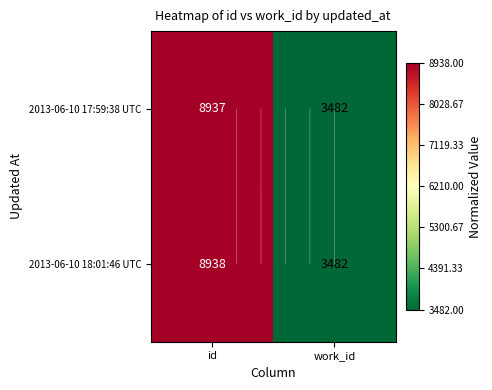

Which series has the widest spread of values?

2013-06-10 18:01:46 UTC